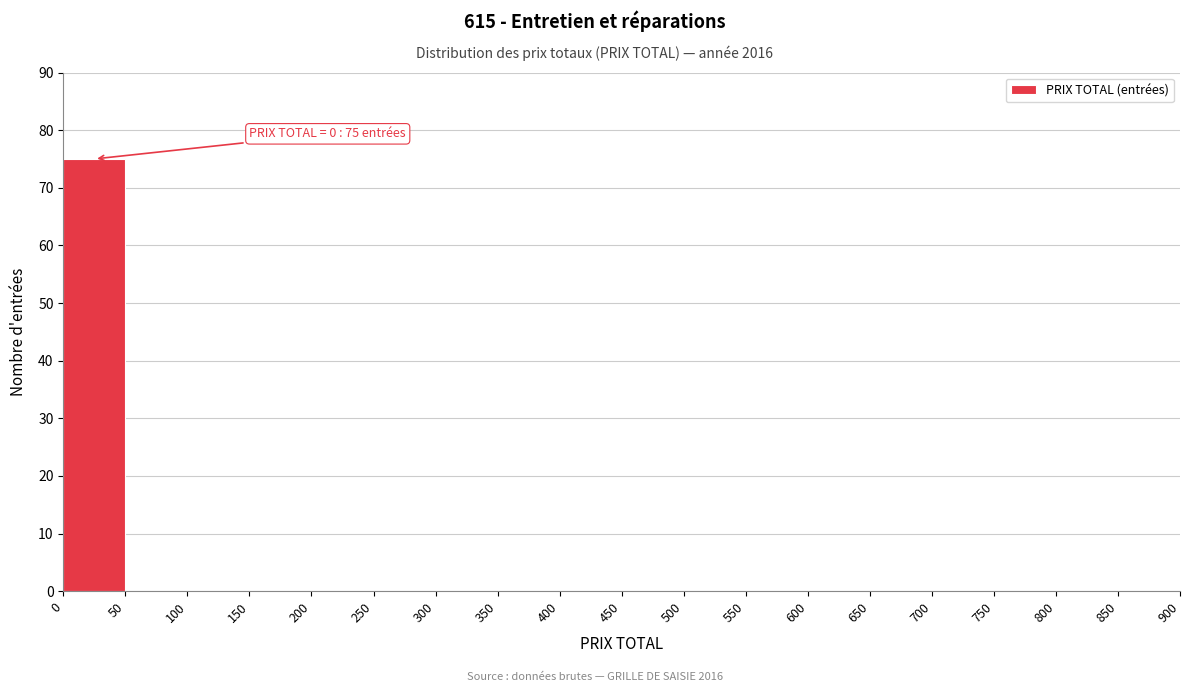

Which range on the x-axis has the tallest bar?

0 to 50